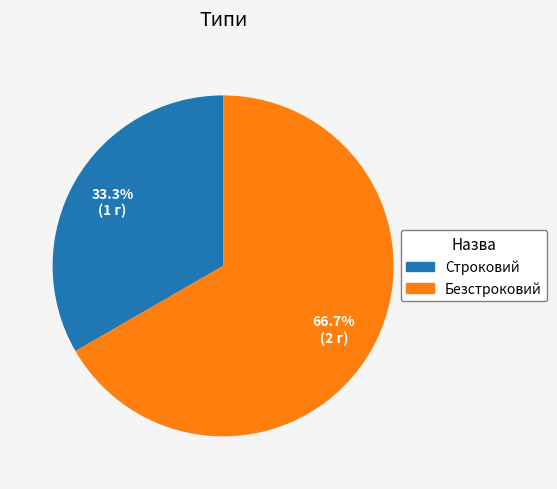

Count the number of slices in the pie.

2